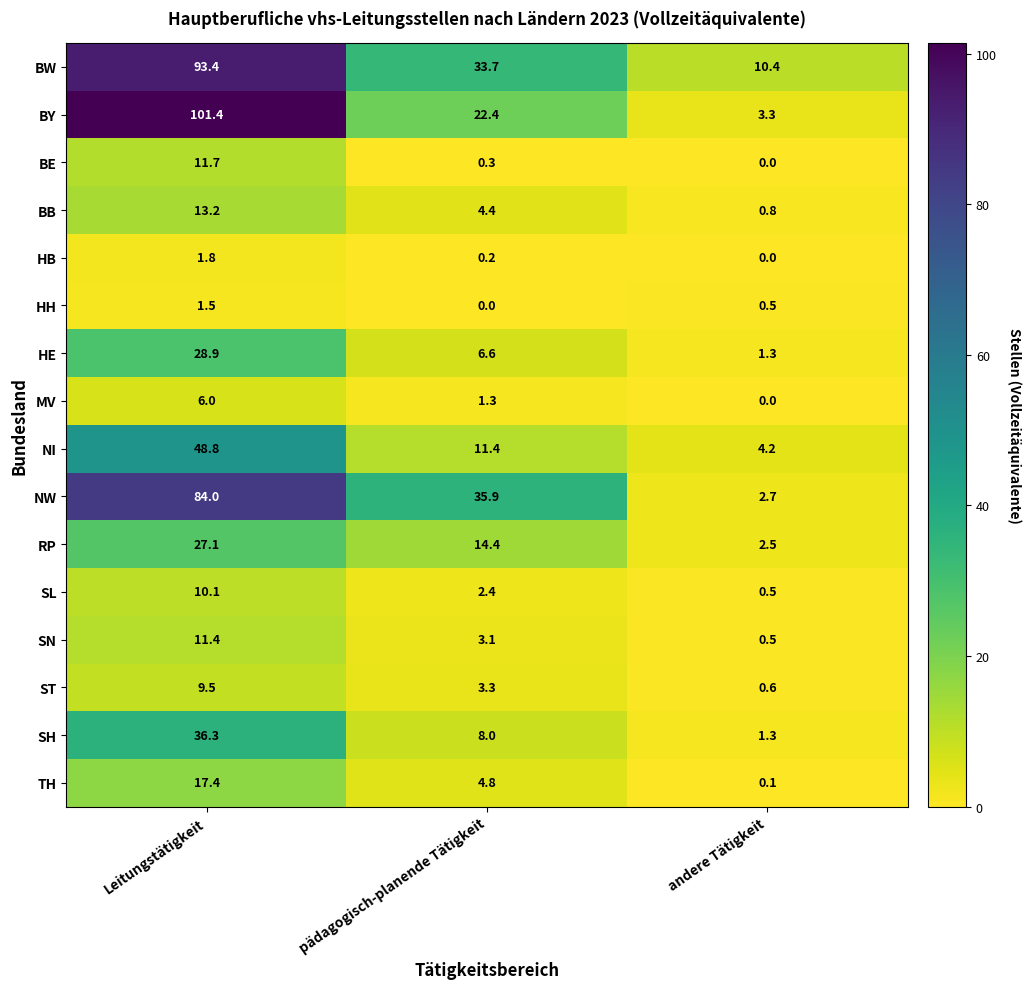

At which label does SN reach its minimum?

andere Tätigkeit